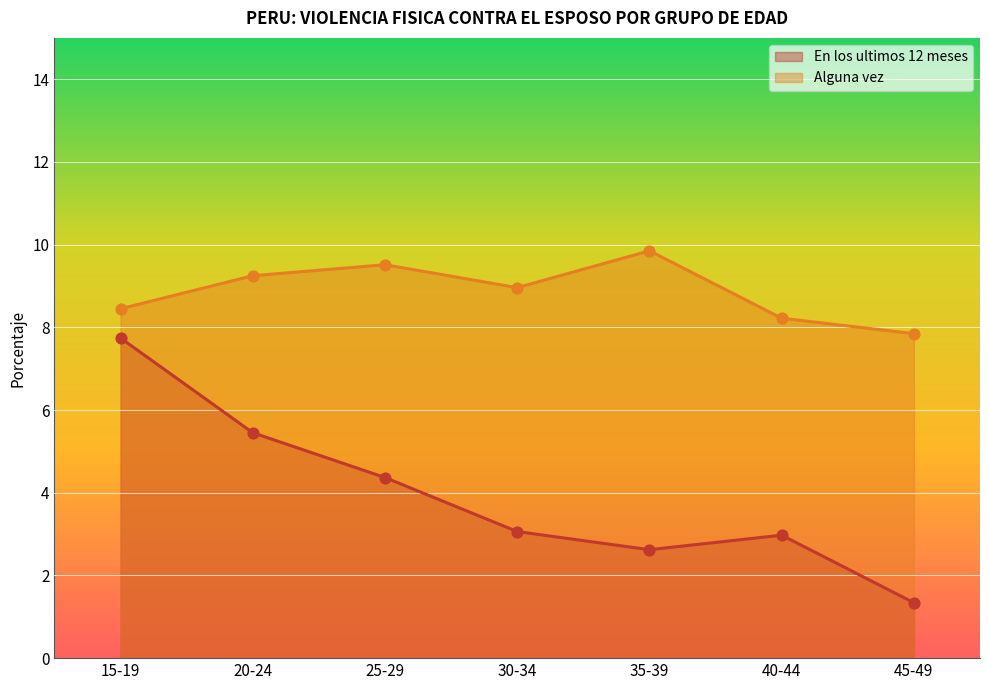

Which series has the largest total across all categories?

Alguna vez